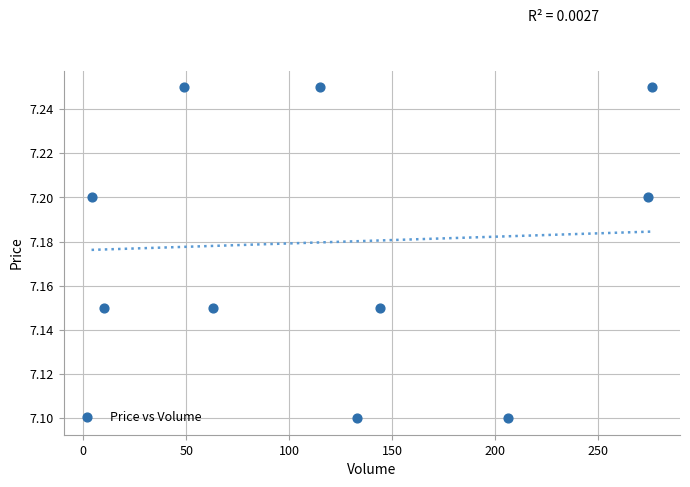

What is the average X value?

127.4